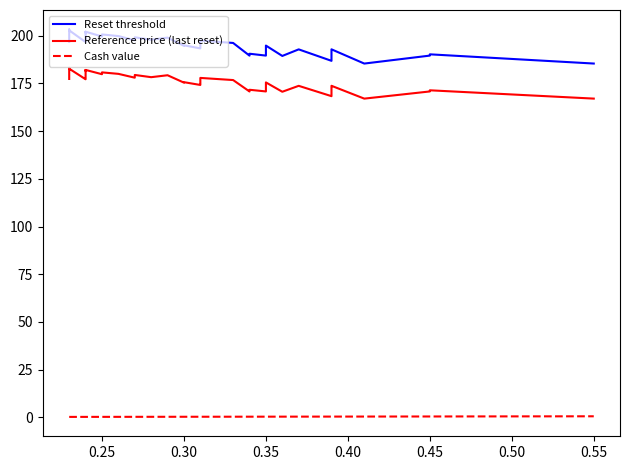

Count the number of categories in the chart.

39